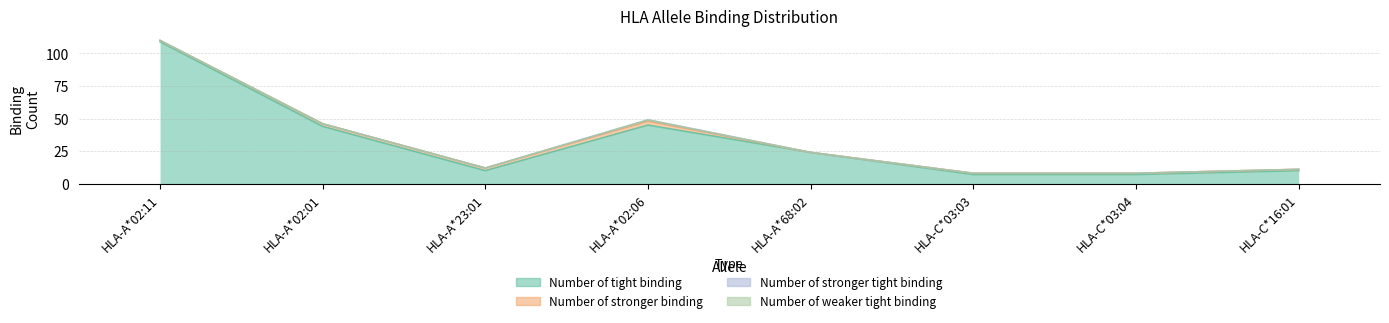

Which series has the largest total across all categories?

Number of tight binding